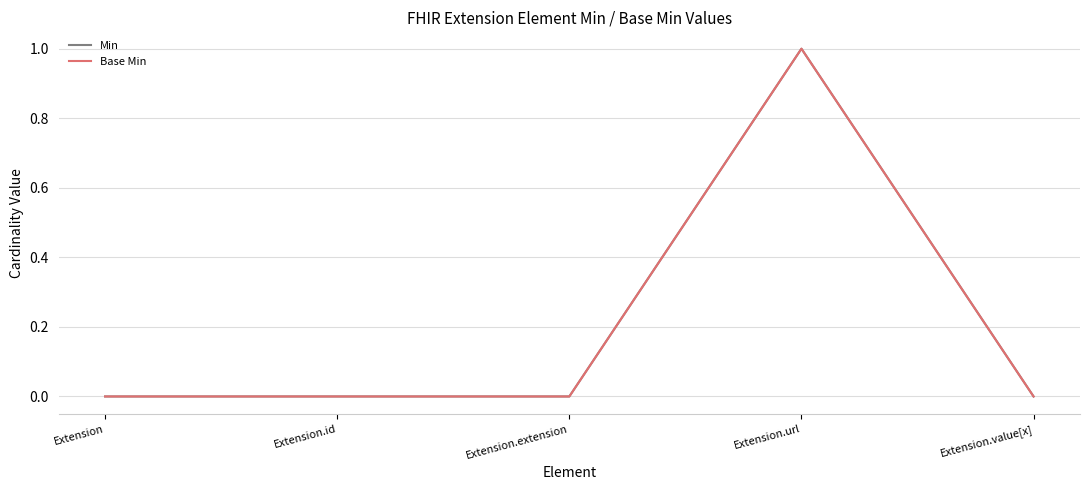

At which label is Min closest to 0?

Extension